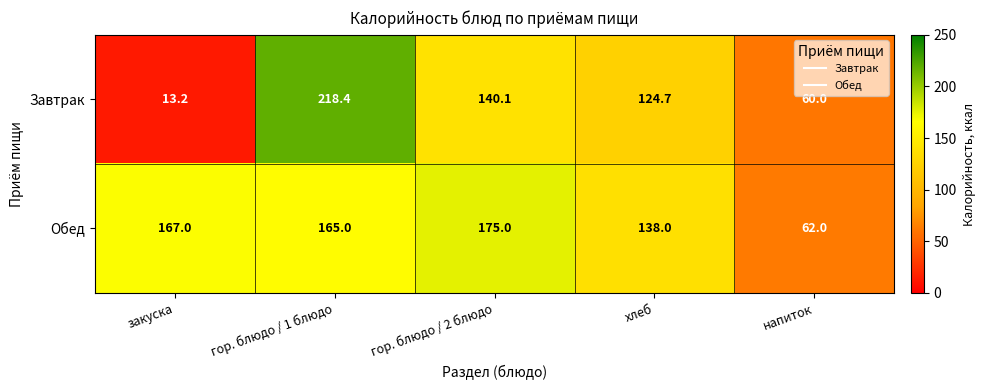

Rank the series by their average value, from lowest to highest.

Завтрак, Обед